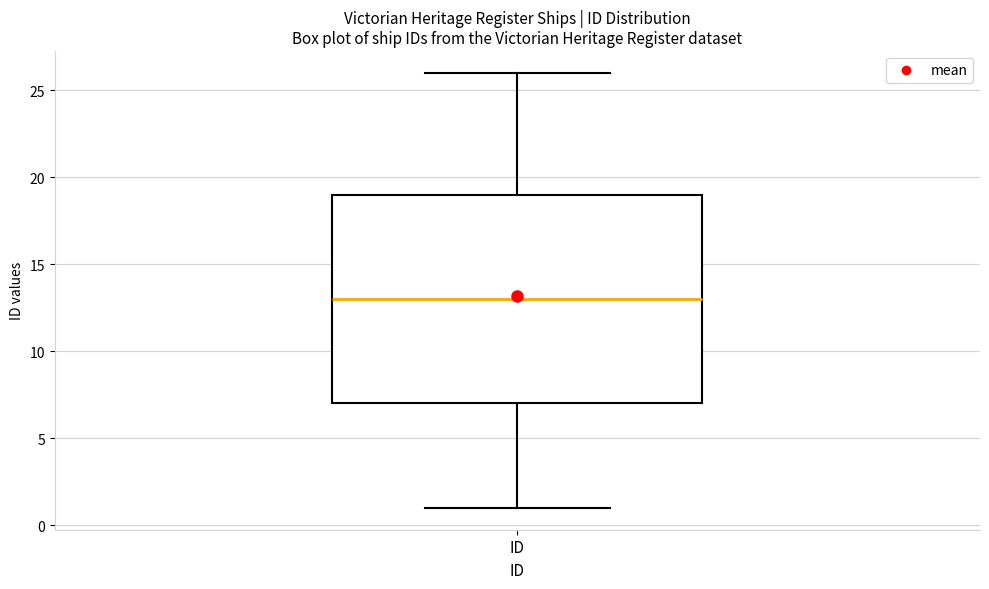

Where does the lower whisker of the box for ID end on the y-axis? The values are not printed on the chart, so give them approximately, as read against the axis.

1